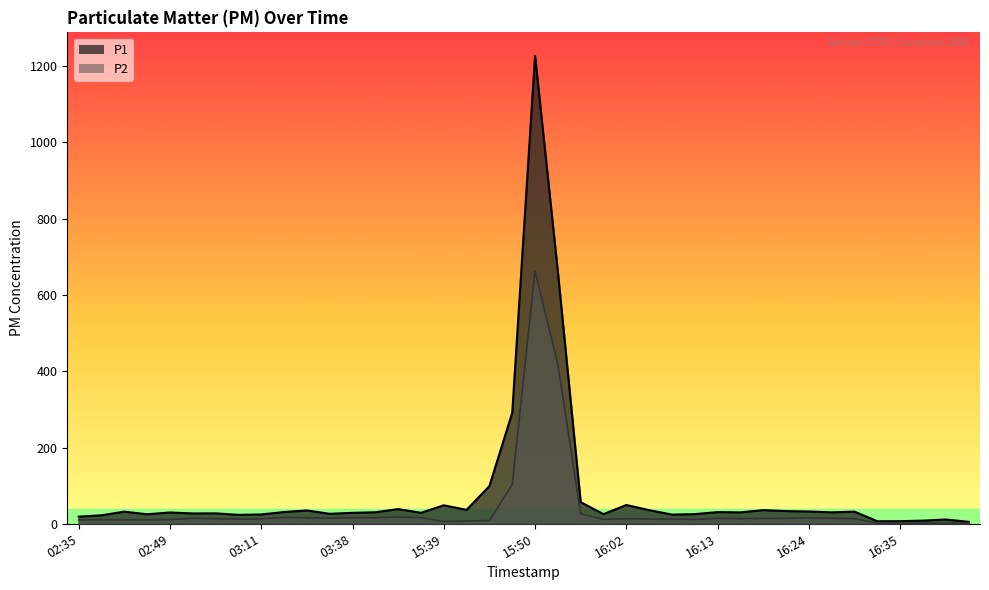

Reading left to right, extract all data points from this chart.

P1: 18.7	22.3	31.8	24.9	29.6	27.1	27.3	23.5	24.5	30.9	34.9	26.2	28.7	30.2	38.6	28.8	48.5	36.6	98.9	291.2	1227.5	661.0	56.7	25.3	49.3	35.7	24.1	25.3	30.6	29.9	35.9	33.3	32.2	29.9	31.9	6.6	6.8	8.3	11.2	5.1
P2: 10.0	10.8	10.3	10.3	10.8	14.4	13.2	12.4	12.9	16.5	15.6	14.5	15.7	15.8	17.8	16.2	5.9	7.1	8.5	103.0	662.1	418.4	26.1	11.3	13.2	12.5	11.9	11.5	14.2	13.5	14.0	14.4	15.4	14.4	13.4	1.7	1.3	2.0	2.1	1.7